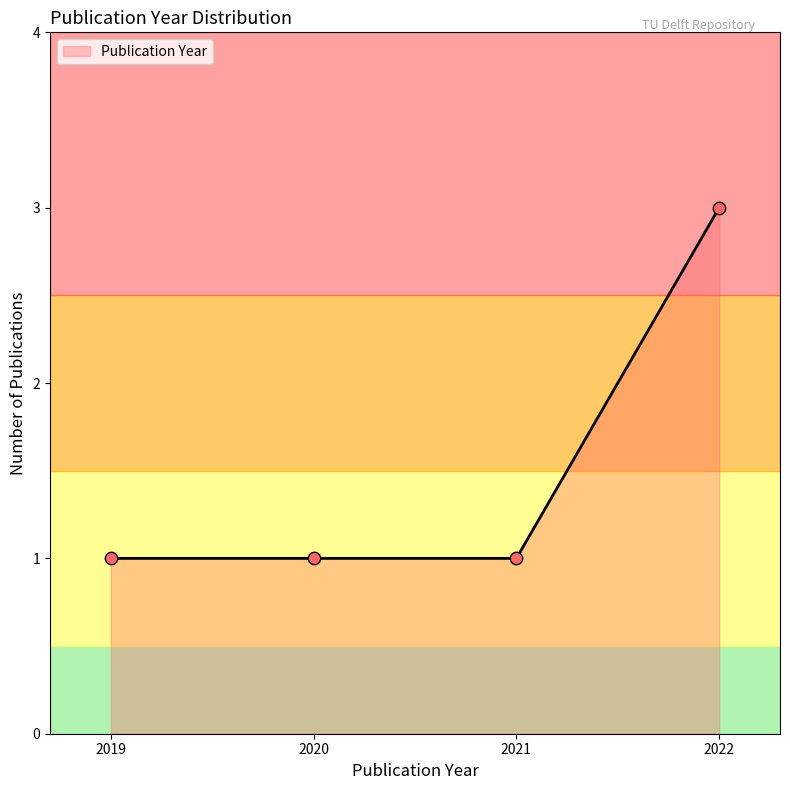

Approximately how many times larger is the value at 2020 compared to 2019?

1.0